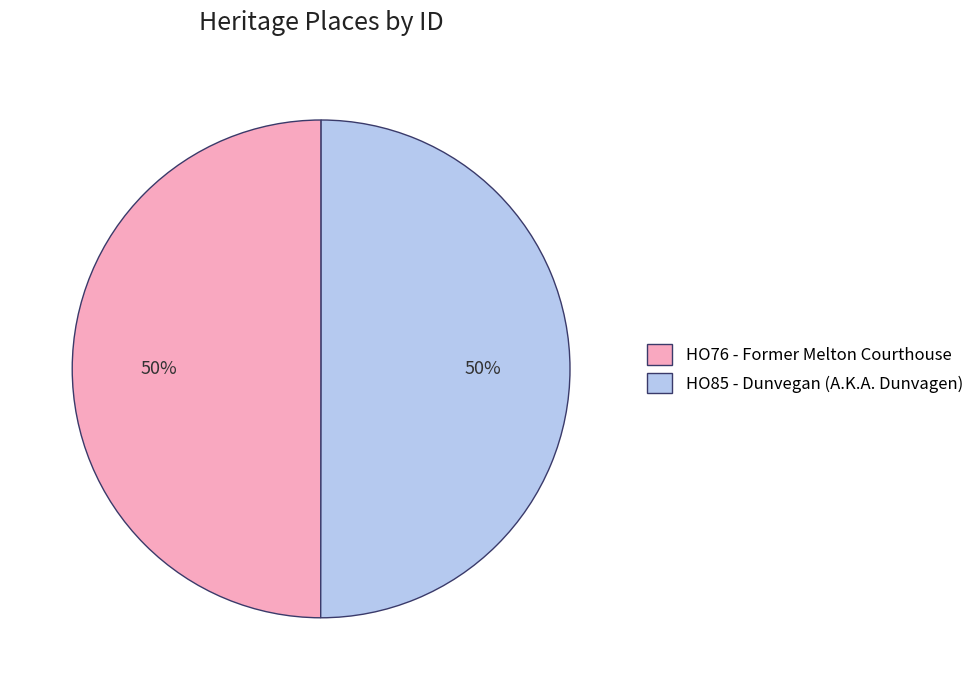

What is the ratio of the value at HO85 - Dunvegan (A.K.A. Dunvagen) to the value at HO76 - Former Melton Courthouse?

1.0